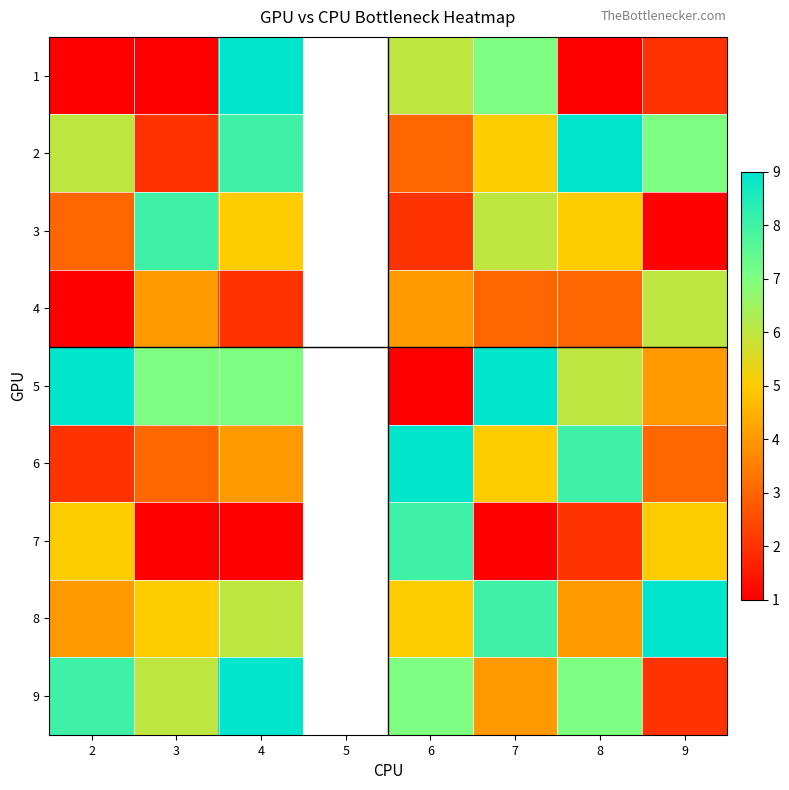

What is the difference between the maximum and second lowest values in the 4 series?

4.0